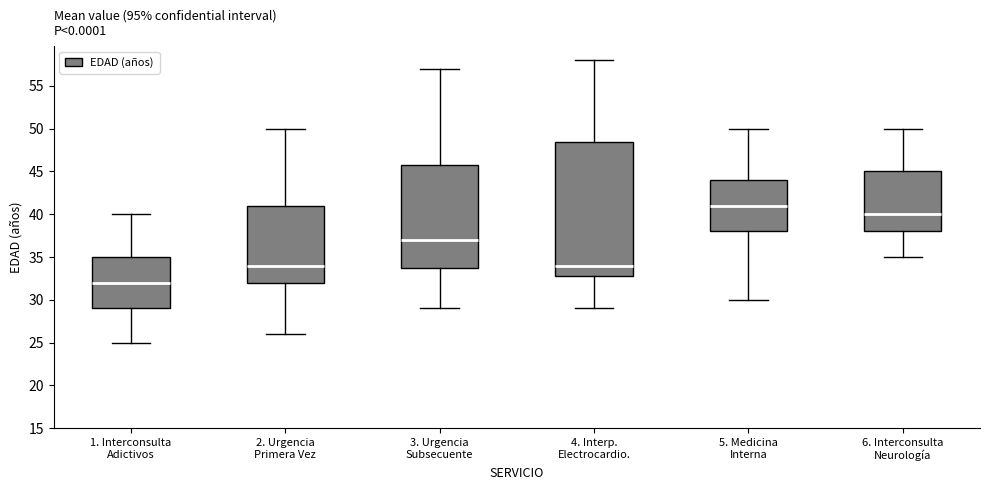

Reading left to right, read every box against the y-axis: the position of its median line, the range the box covers, and the ends of its whiskers. The values are not printed on the chart, so give them approximately, as read against the axis.

1. Interconsulta Adictivos: median 32.0, box 29.0 to 35.0, whiskers 25.0 to 40.0
2. Urgencia Primera Vez: median 34.0, box 32.0 to 41.0, whiskers 26.0 to 50.0
3. Urgencia Subsecuente: median 37.0, box 34.0 to 46.0, whiskers 29.0 to 57.0
4. Interp. Electrocardio.: median 34.0, box 33.0 to 48.5, whiskers 29.0 to 58.0
5. Medicina Interna: median 41.0, box 38.0 to 44.0, whiskers 30.0 to 50.0
6. Interconsulta Neurología: median 40.0, box 38.0 to 45.0, whiskers 35.0 to 50.0